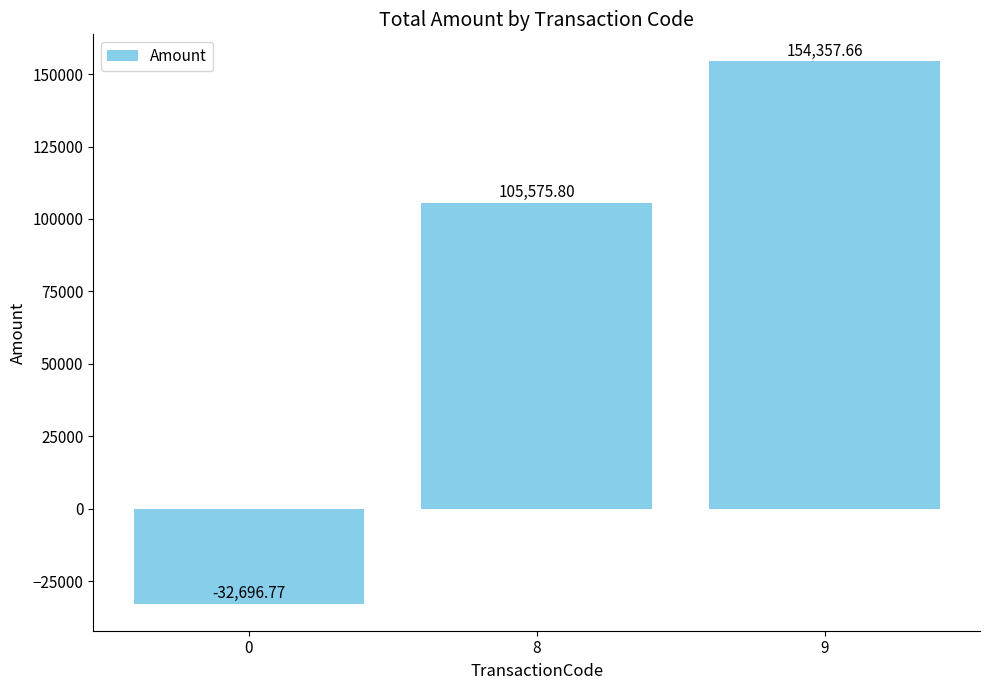

Between 8 and 9, which is larger?

9